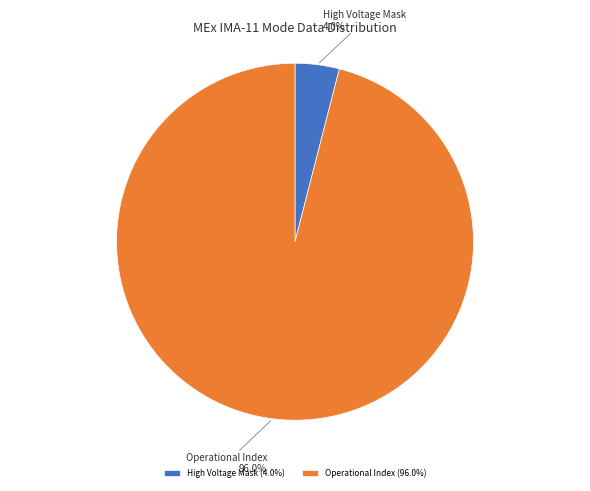

Does any single category account for the majority?

Yes